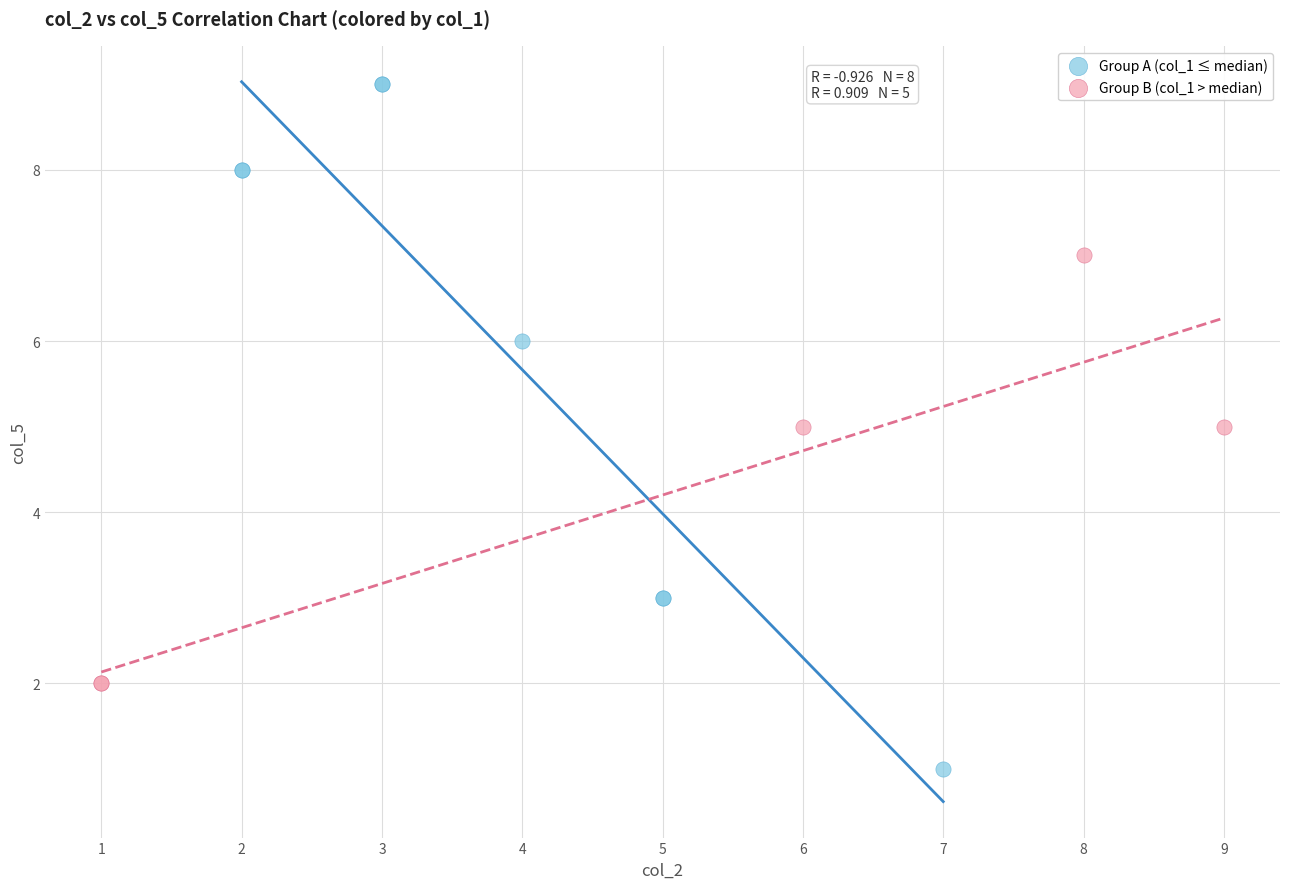

Which series has the largest Y range (max minus min)?

Group A (col_1 ≤ median)